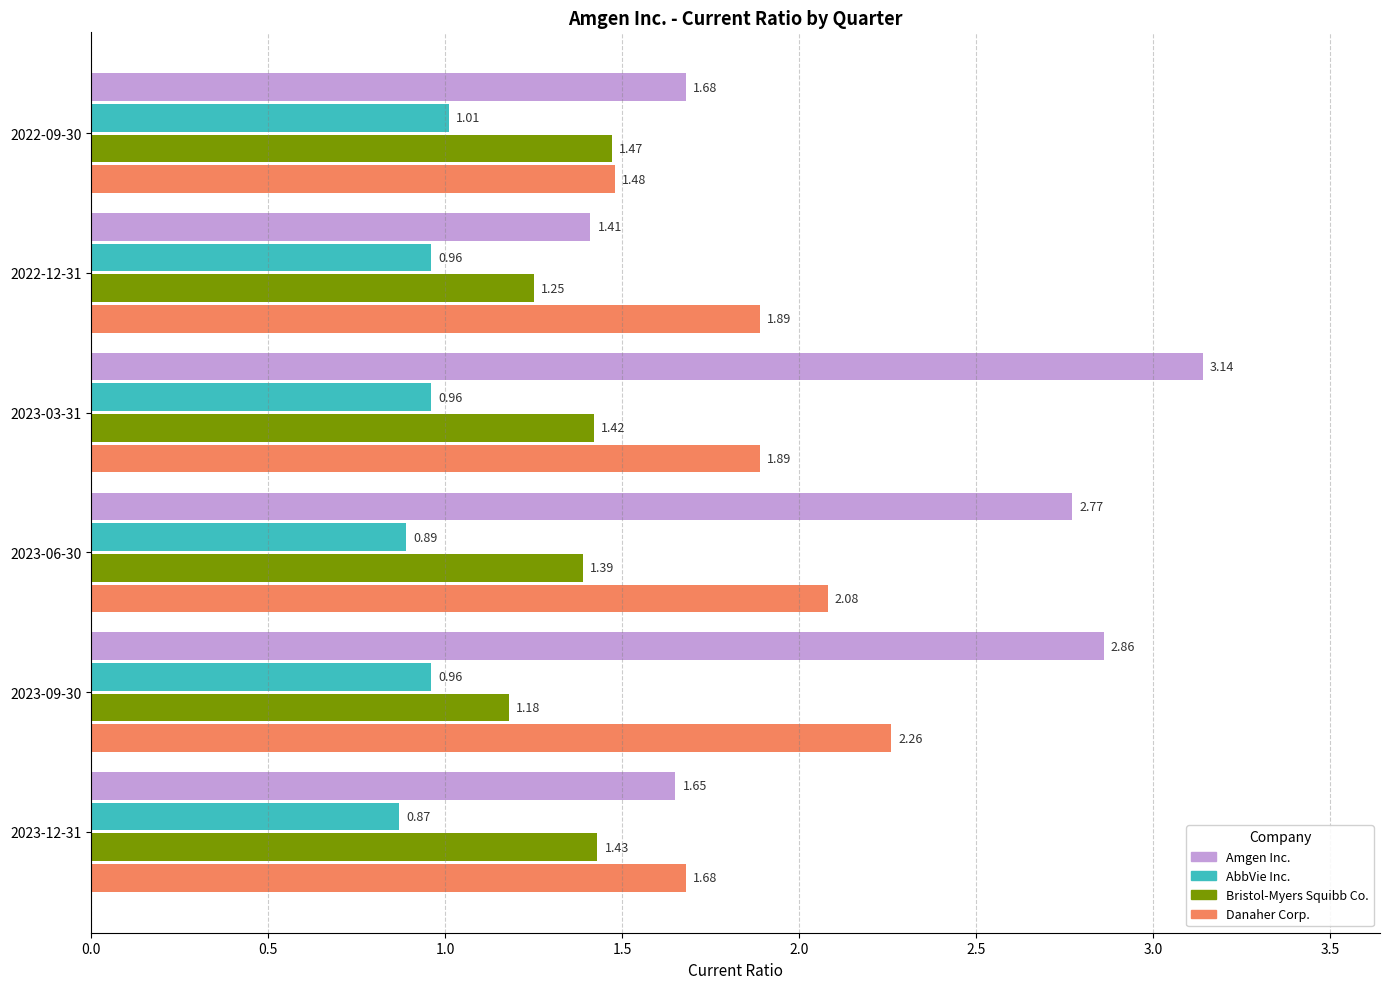

Rank the categories by Bristol-Myers Squibb Co. value from highest to lowest.

2022-09-30, 2023-12-31, 2023-03-31, 2023-06-30, 2022-12-31, 2023-09-30